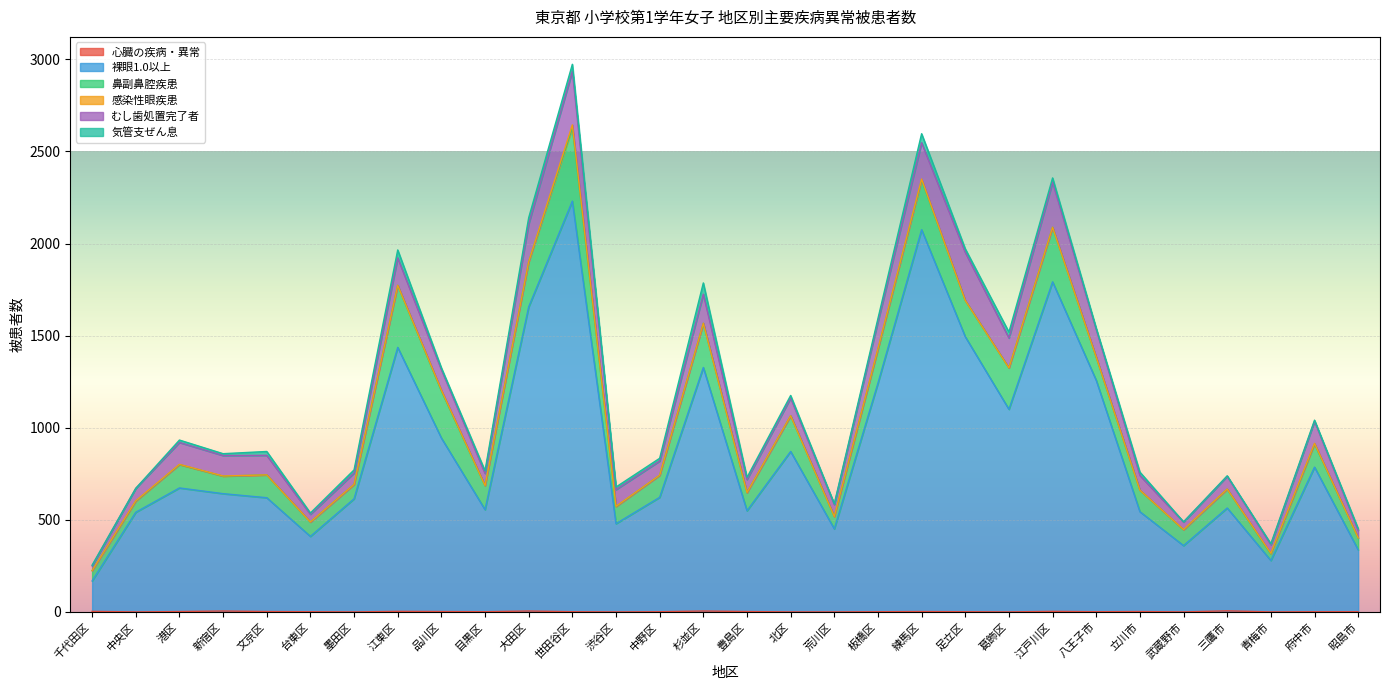

What position from the left is 立川市?

25